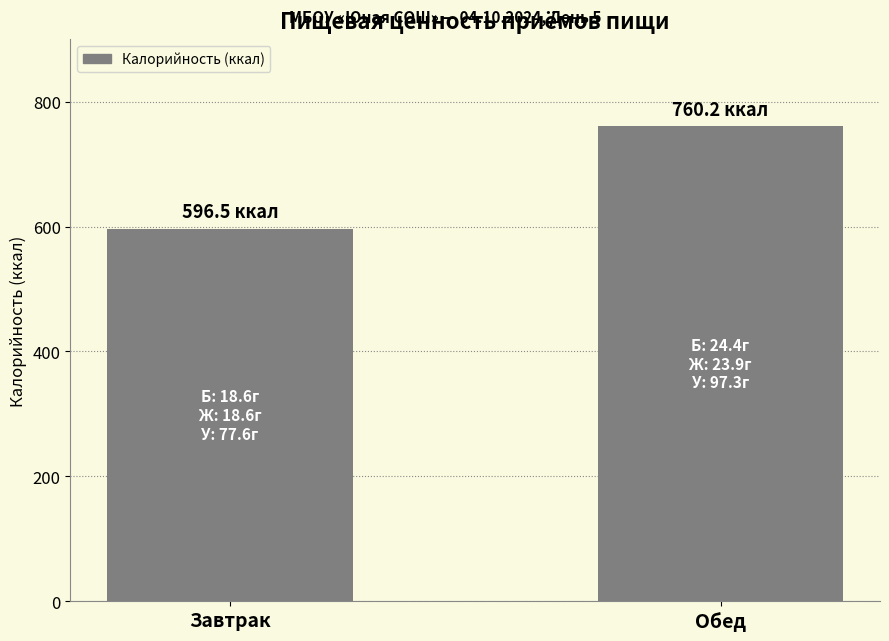

Approximately how many times larger is the value at Обед compared to Завтрак?

1.3